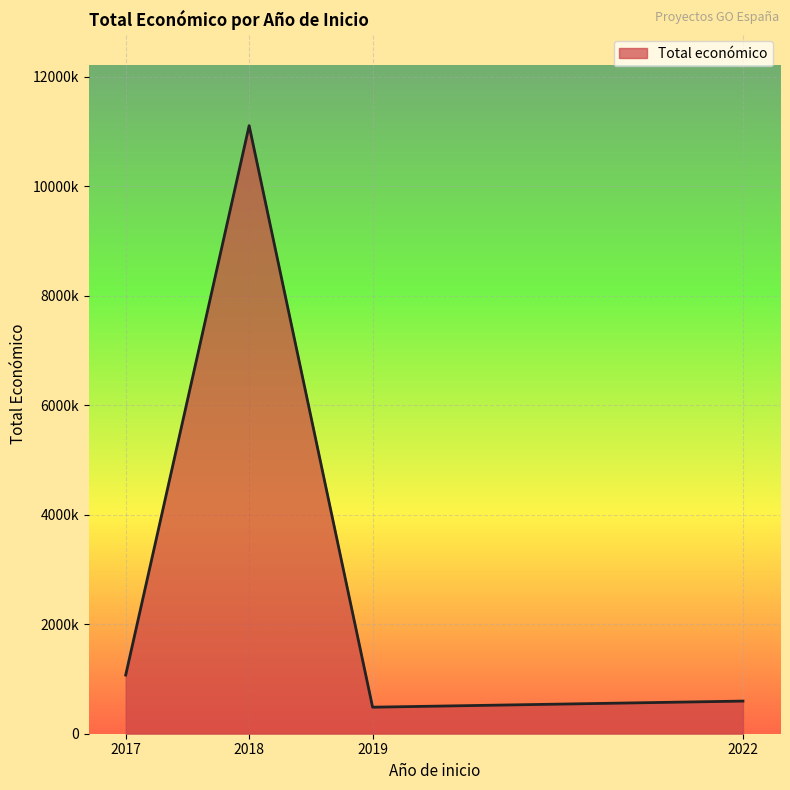

Which has a higher value, 2022 or 2019?

2022